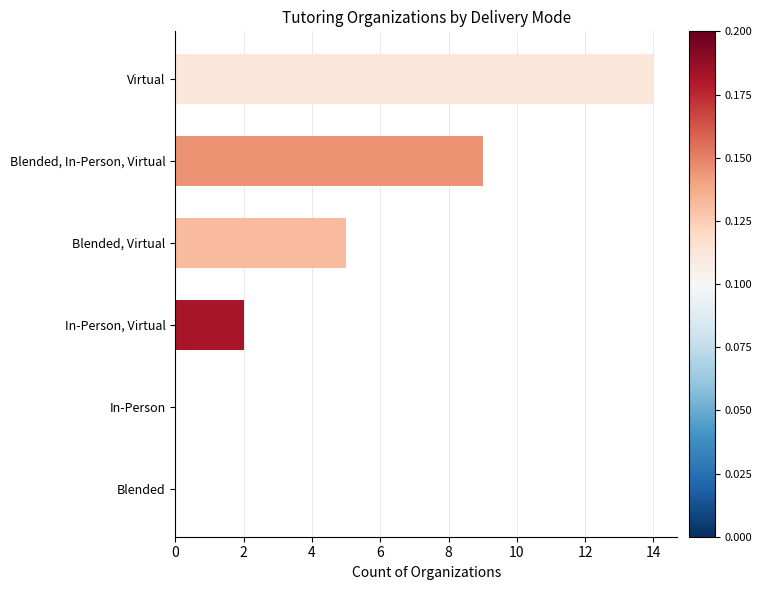

Reading bottom to top, list all the values displayed in this chart.

Blended=0	In-Person=0	In-Person, Virtual=2	Blended, Virtual=5	Blended, In-Person, Virtual=9	Virtual=14